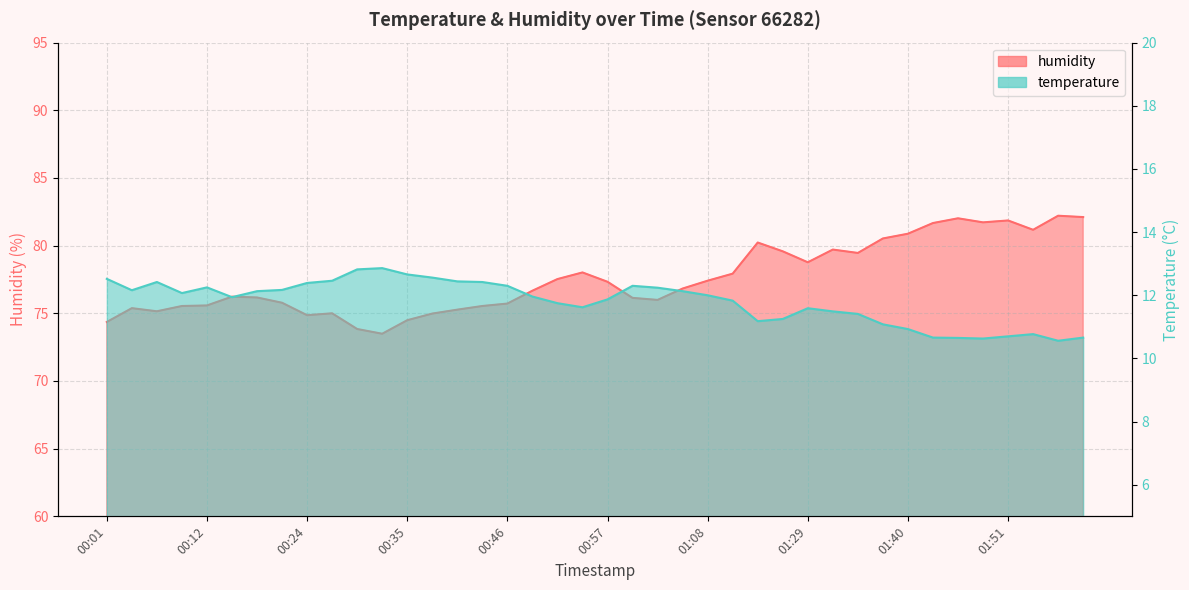

How many interior local valleys does the temperature series have?

7